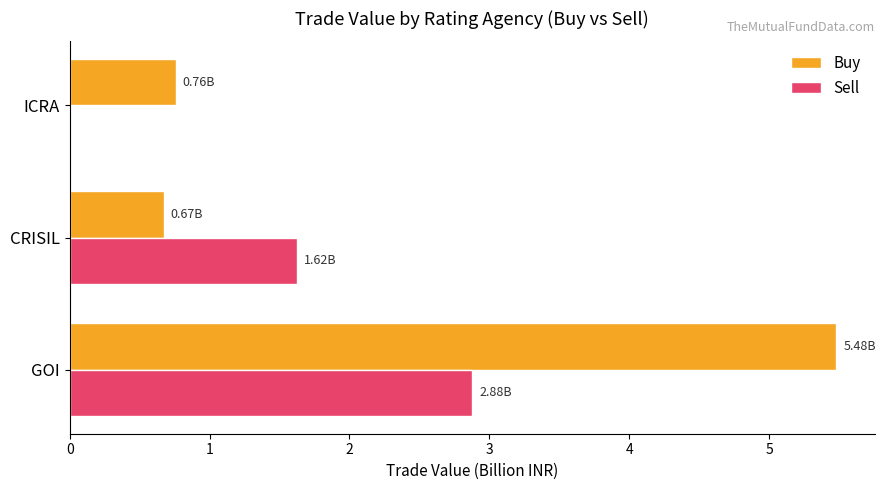

Is the value of Buy at CRISIL greater than the value of Sell at ICRA?

Yes